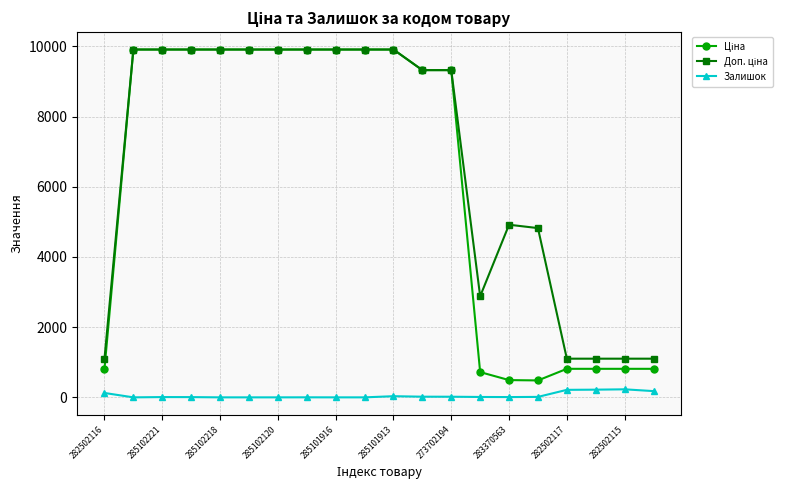

How many lines are shown in the chart?

3